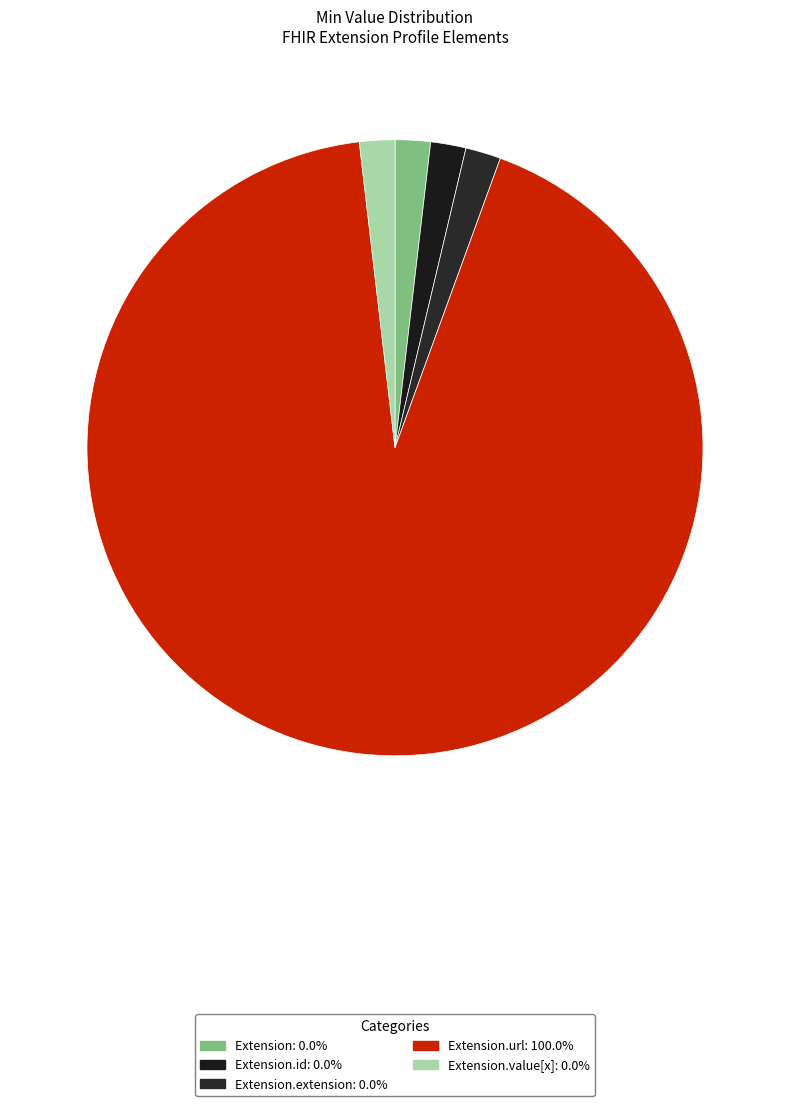

How many slices are in this pie chart?

5